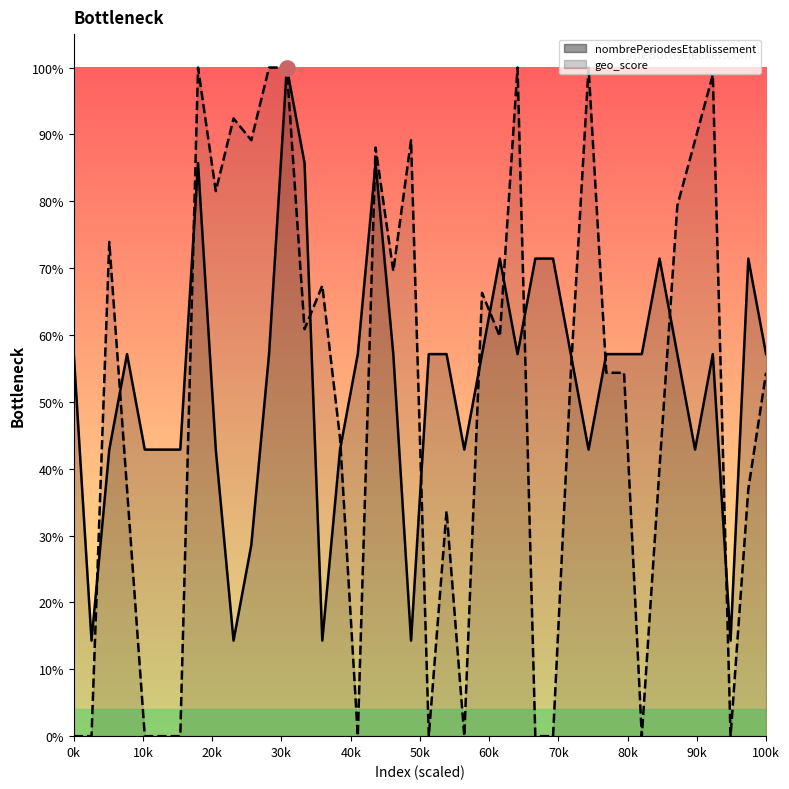

At how many categories does at least one series exceed 0?

40